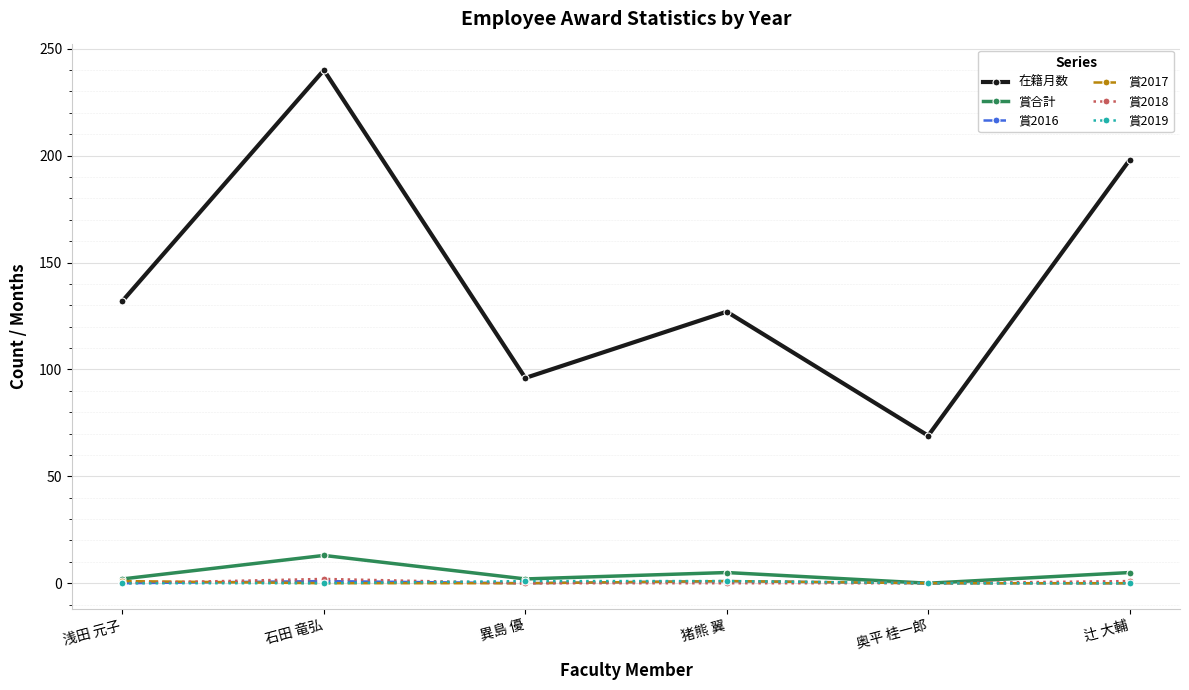

What is the total value across all series at 異島 優?

99